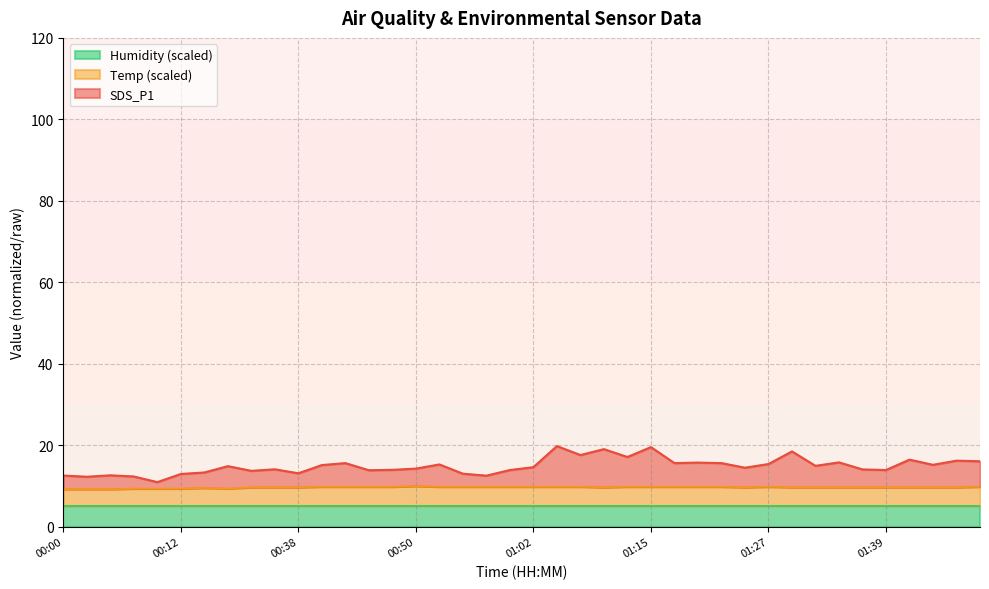

Which series changed the most between 00:12 and 00:45?

SDS_P1